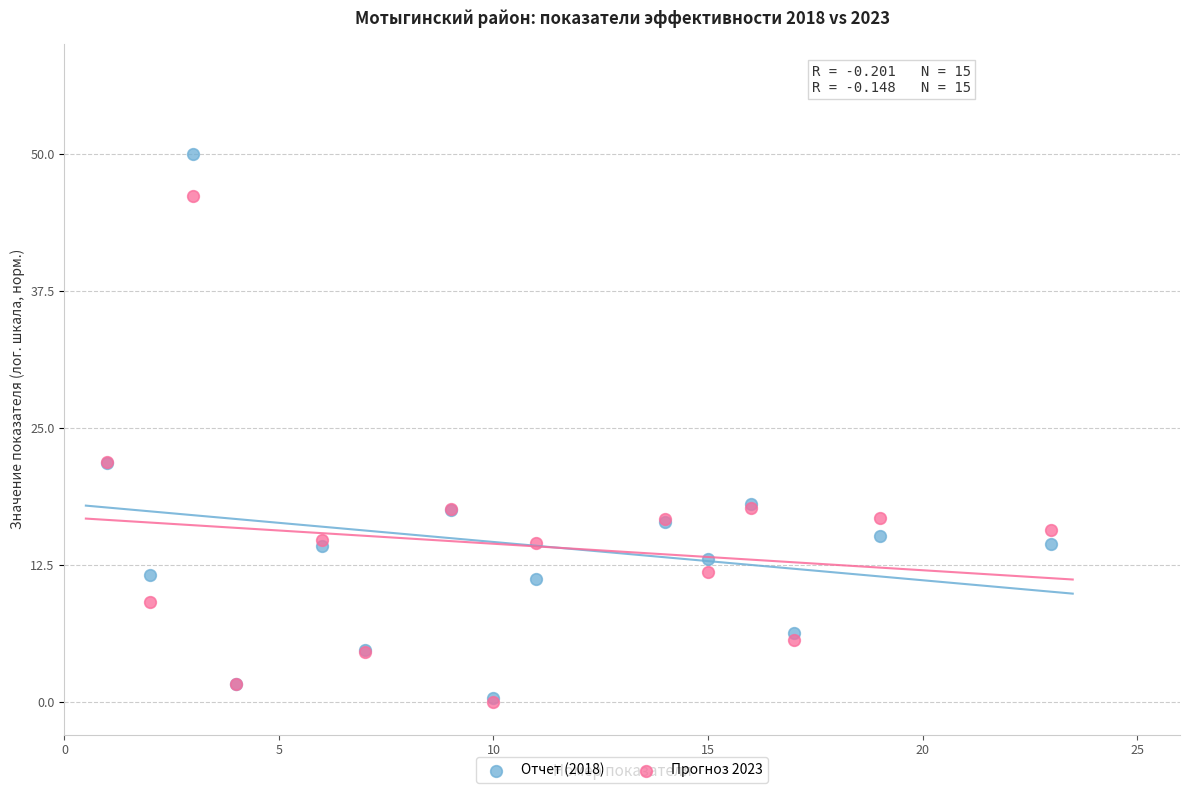

Which series reaches the maximum Y coordinate?

Отчет (2018)